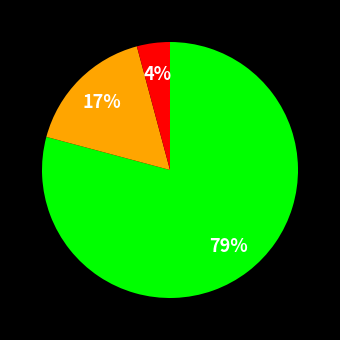

To the nearest percent, what is the difference between the largest and smallest slice percentages?

75%